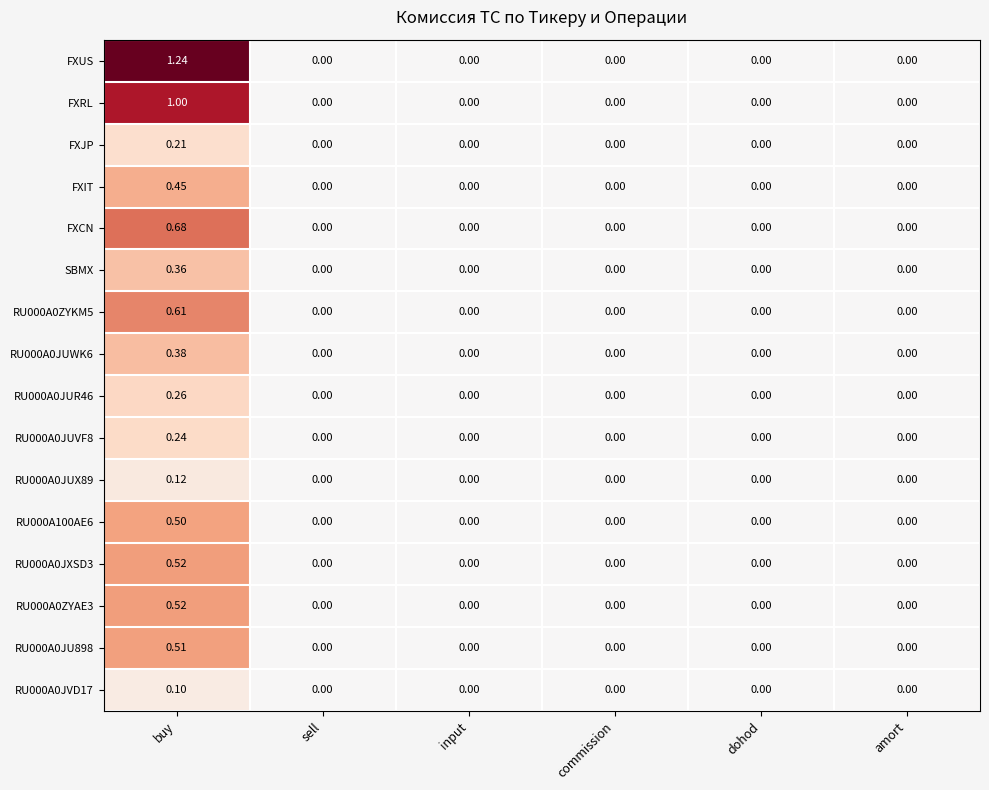

Is the value of RU000A0JXSD3 at dohod greater than the value of RU000A0JUWK6 at buy?

No